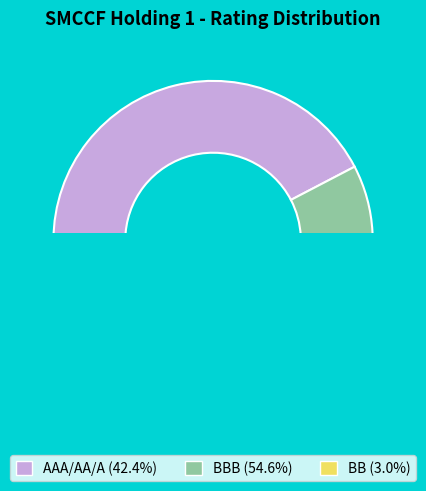

Which slice is the smallest?

BB